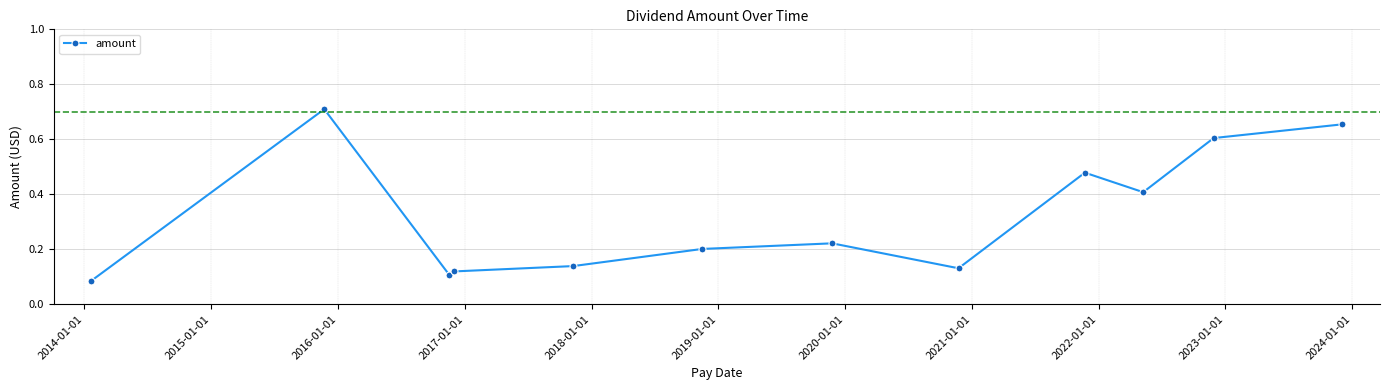

What is the difference between the second highest and minimum values?

0.6